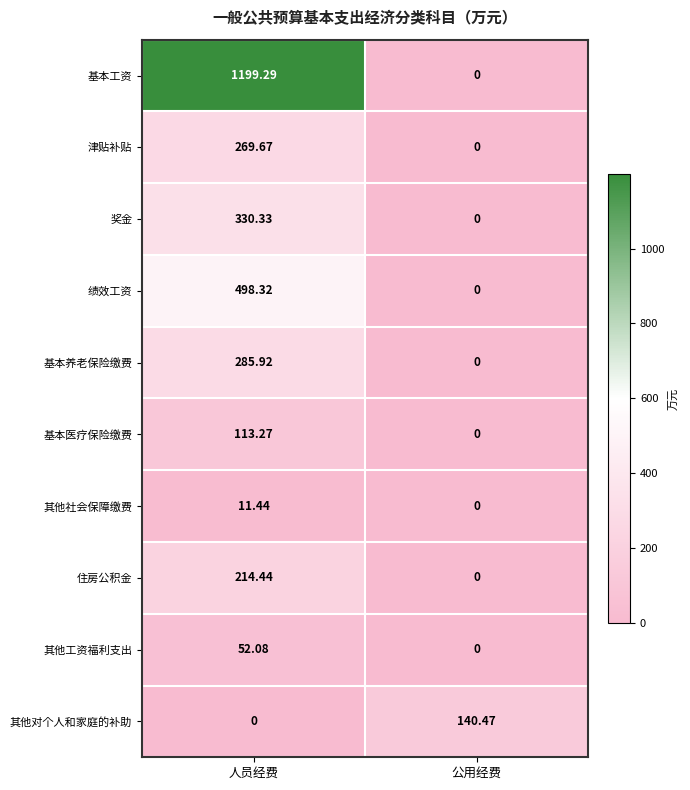

Between 人员经费 and 公用经费, which series saw the biggest shift?

基本工资